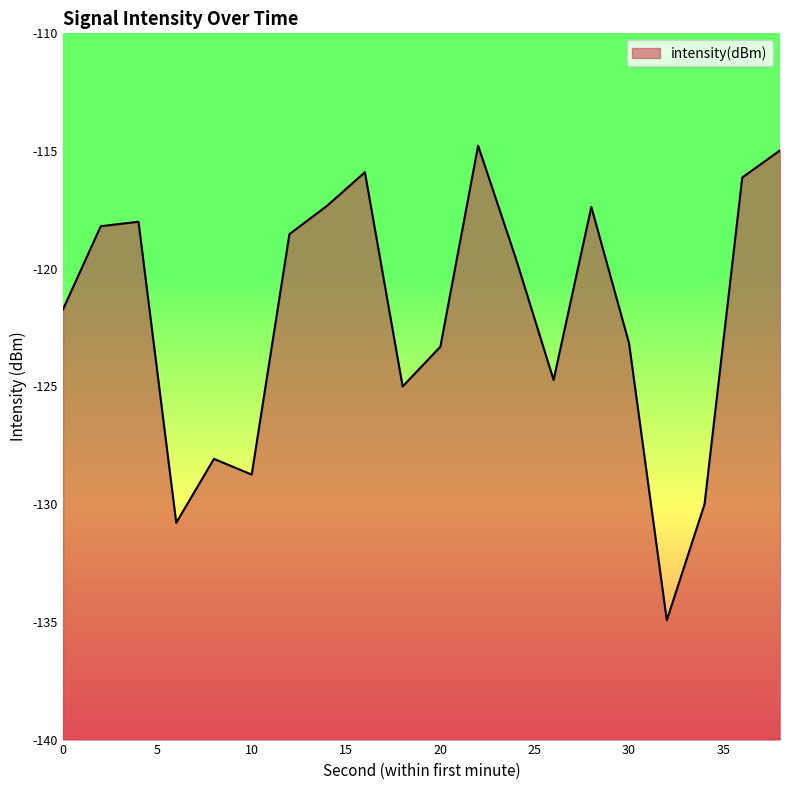

The value at 8 is -128.1. True or false?

True